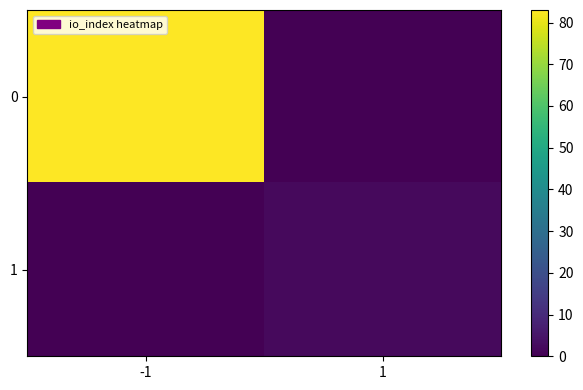

Rank the series by their average value, from highest to lowest.

0, 1